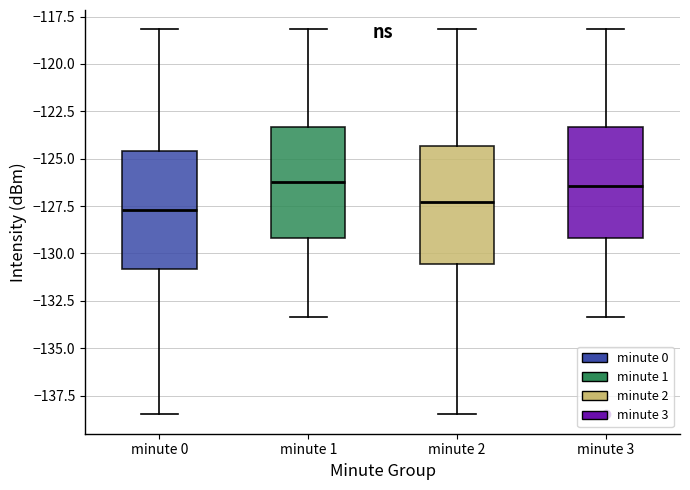

Where does the lower whisker of the box for minute 2 end on the y-axis? The values are not printed on the chart, so give them approximately, as read against the axis.

-138.5